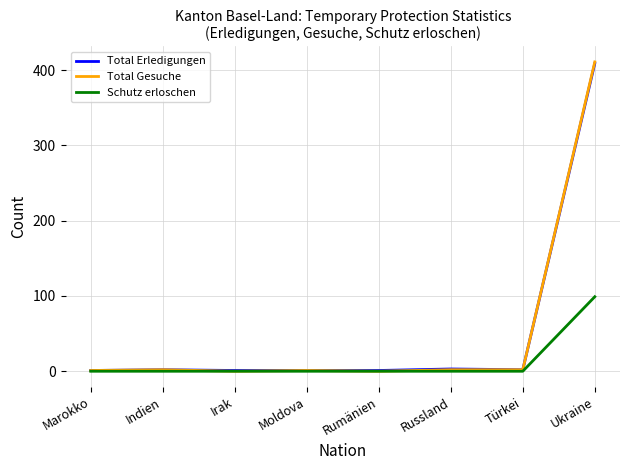

The Total Erledigungen series shows 409 at Ukraine. True or false?

True